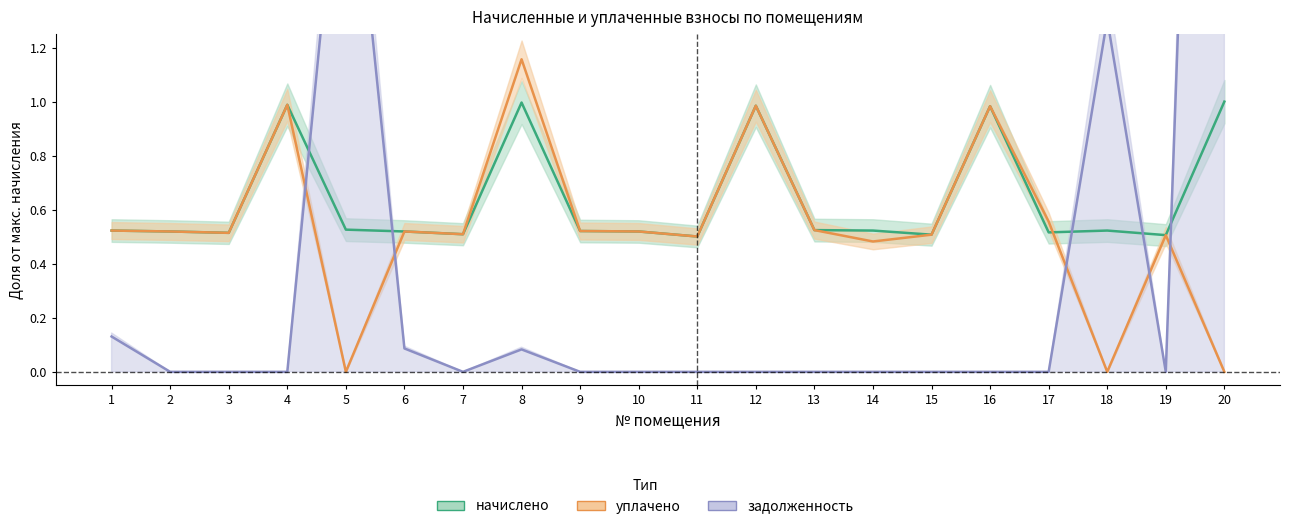

Which series has the largest total across all categories?

начислено